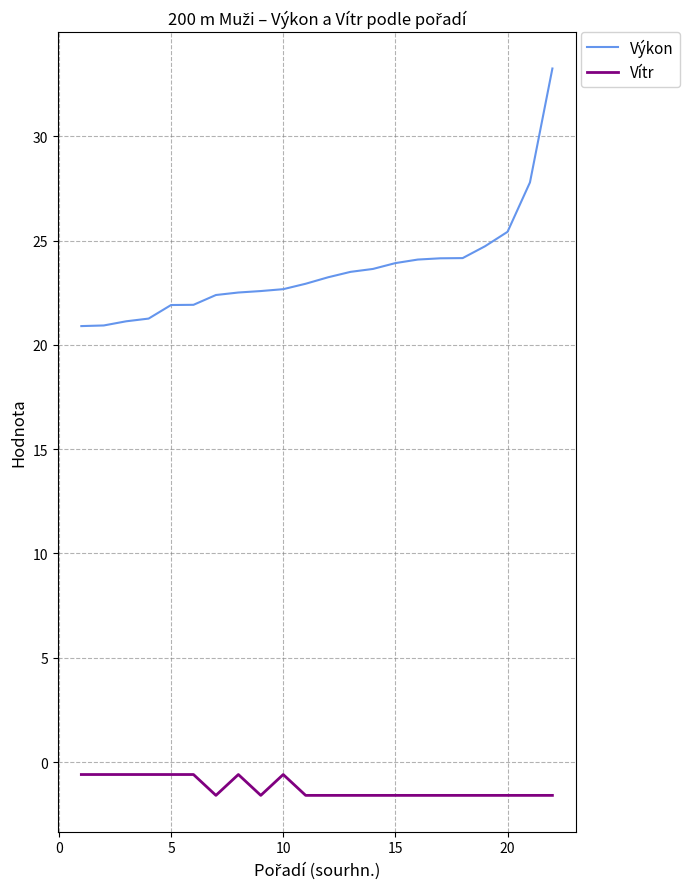

What is the difference between the maximum and minimum values in the Vítr series?

1.0